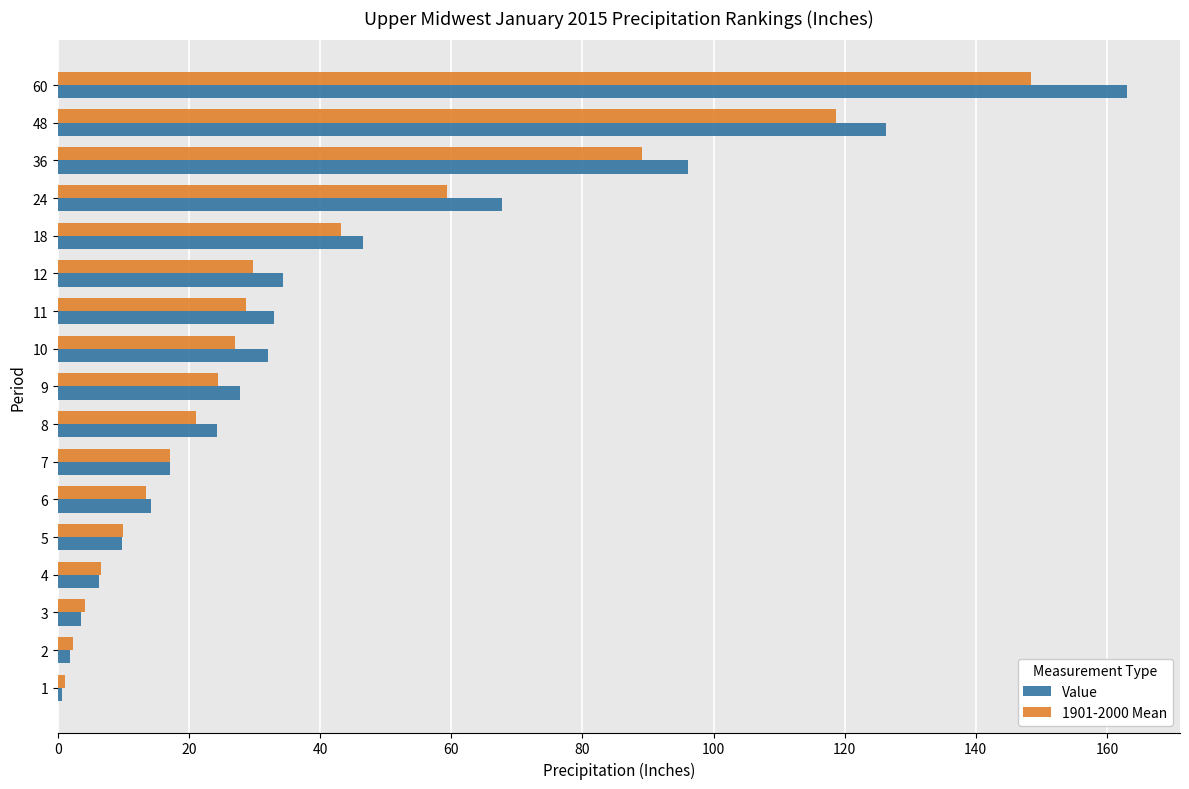

Between 7 and 9, which series saw the biggest shift?

Value